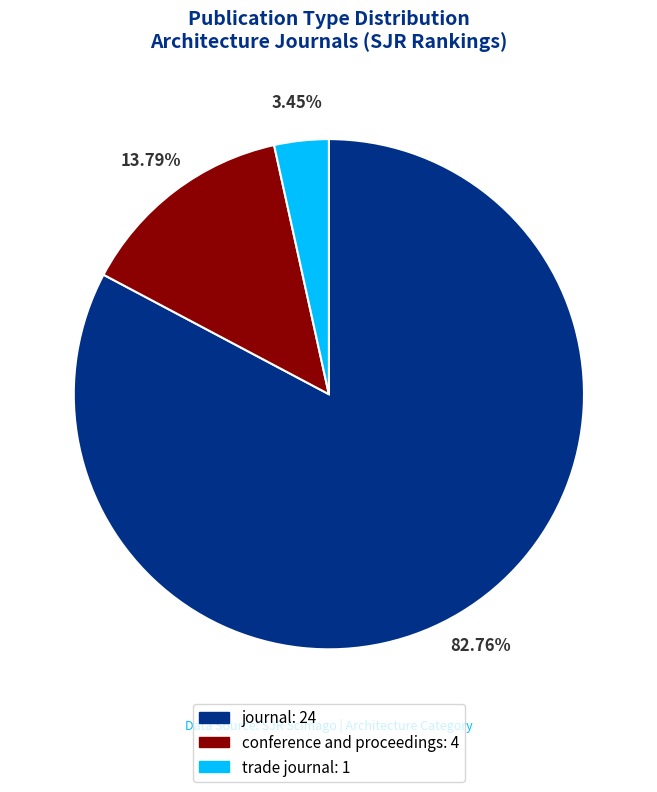

To the nearest percent, what portion does journal represent?

83%